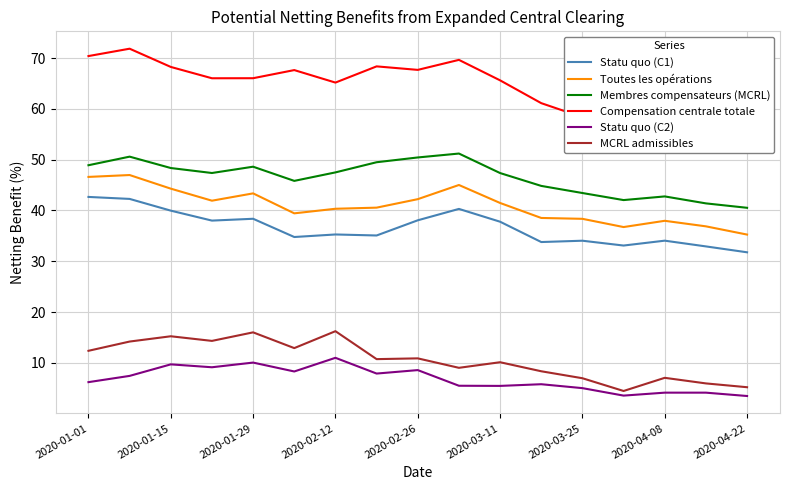

Does the chart display data point markers on the line(s)?

No